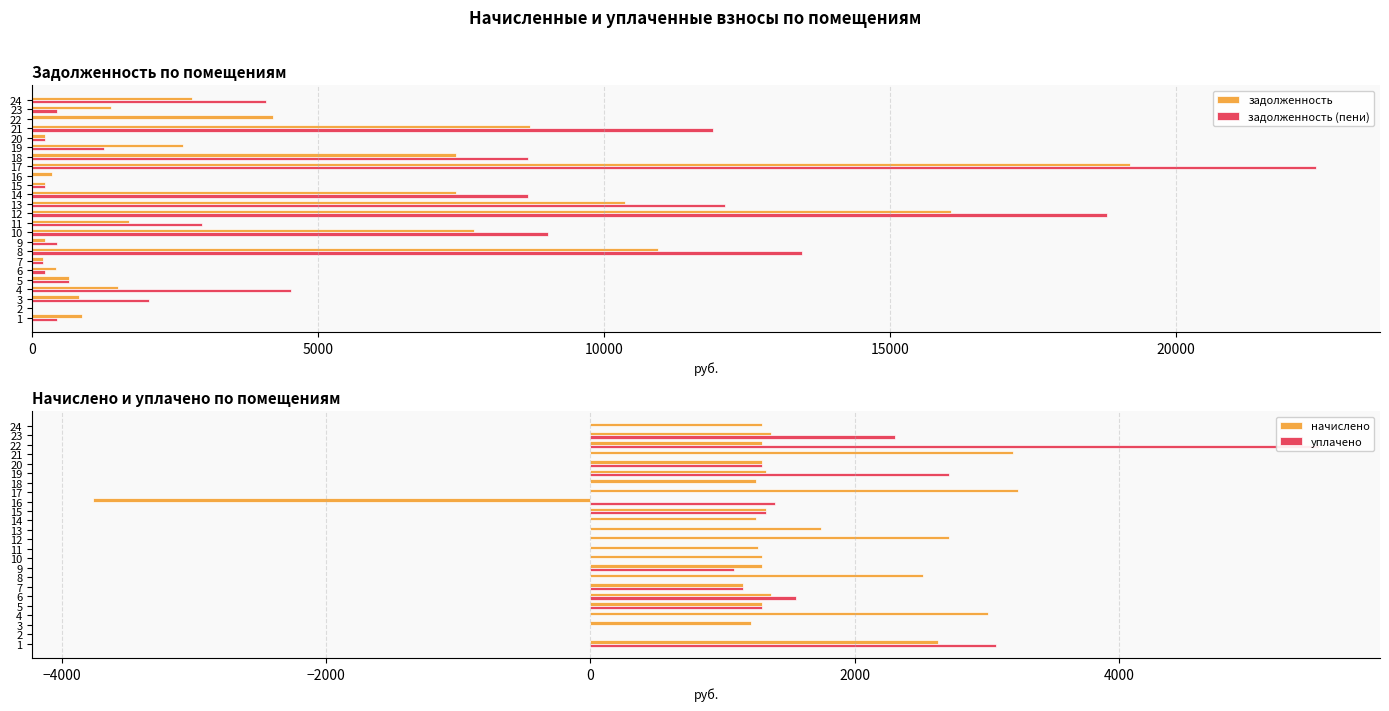

How many bars are there in each group?

4